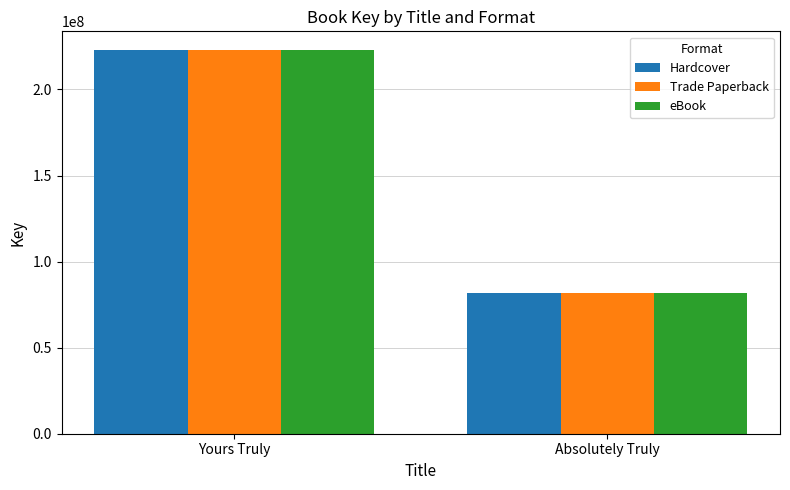

What position from the right is Absolutely Truly?

1